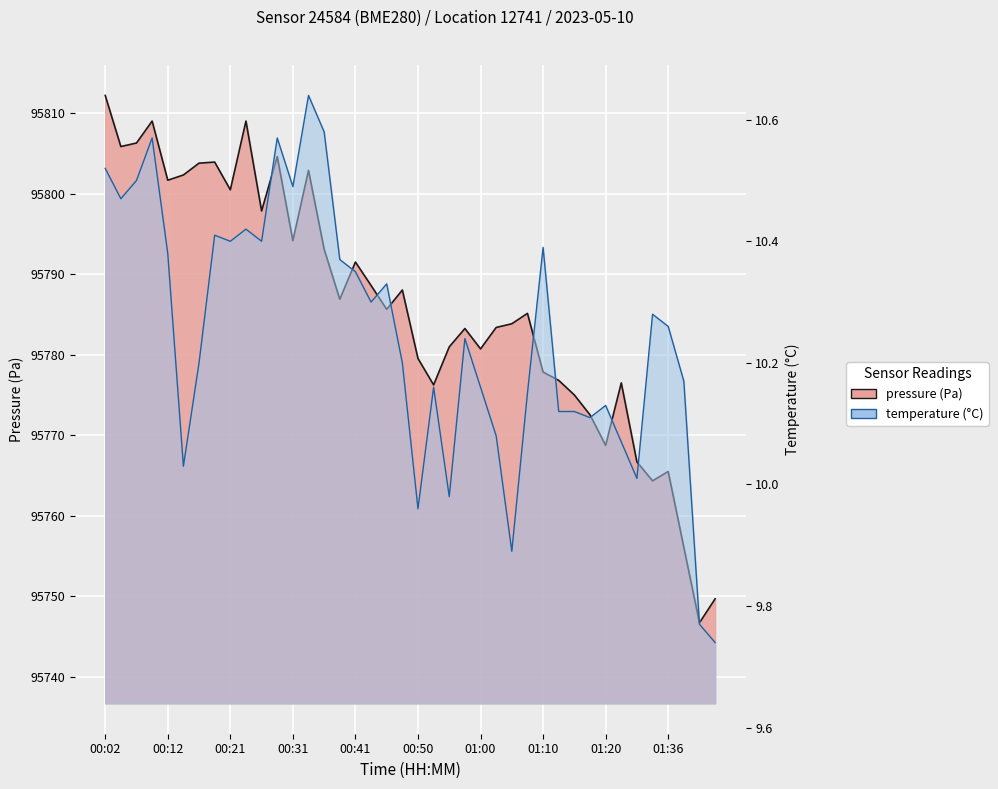

Rank the categories by value from highest to lowest.

00:02, 00:09, 00:24, 00:07, 00:04, 00:29, 00:19, 00:16, 00:33, 00:14, 00:12, 00:21, 00:26, 00:31, 00:36, 00:41, 00:43, 00:48, 00:38, 00:46, 01:07, 01:05, 01:03, 00:58, 00:55, 01:00, 00:50, 01:10, 01:12, 01:23, 00:53, 01:15, 01:17, 01:20, 01:31, 01:36, 01:33, 01:41, 01:49, 01:47